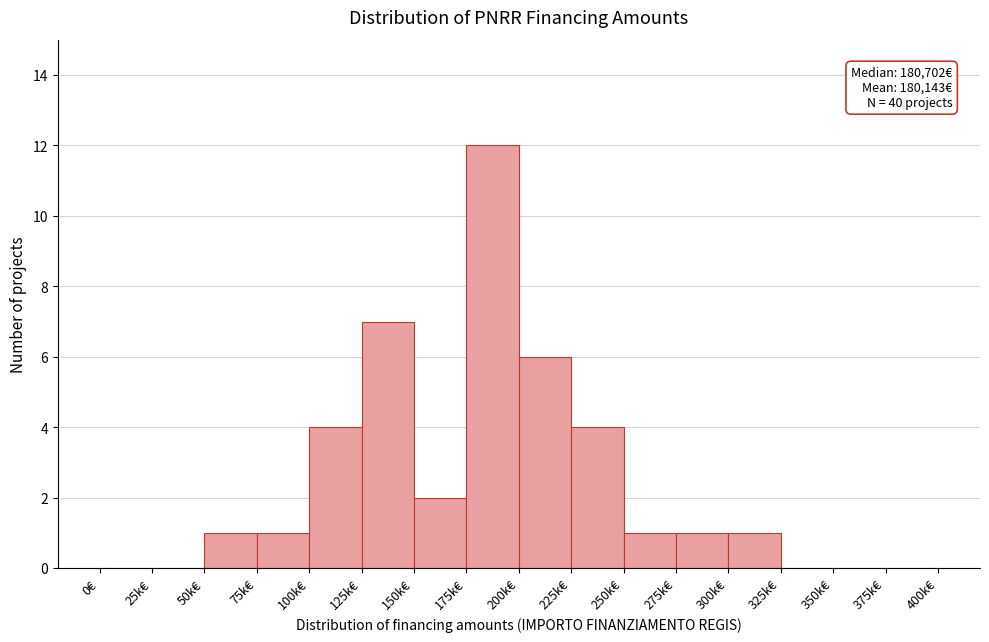

Reading left to right, what are all the values shown in this chart?

0€=0	25k€=0	50k€=1	75k€=1	100k€=4	125k€=7	150k€=2	175k€=12	200k€=6	225k€=4	250k€=1	275k€=1	300k€=1	325k€=0	350k€=0	375k€=0